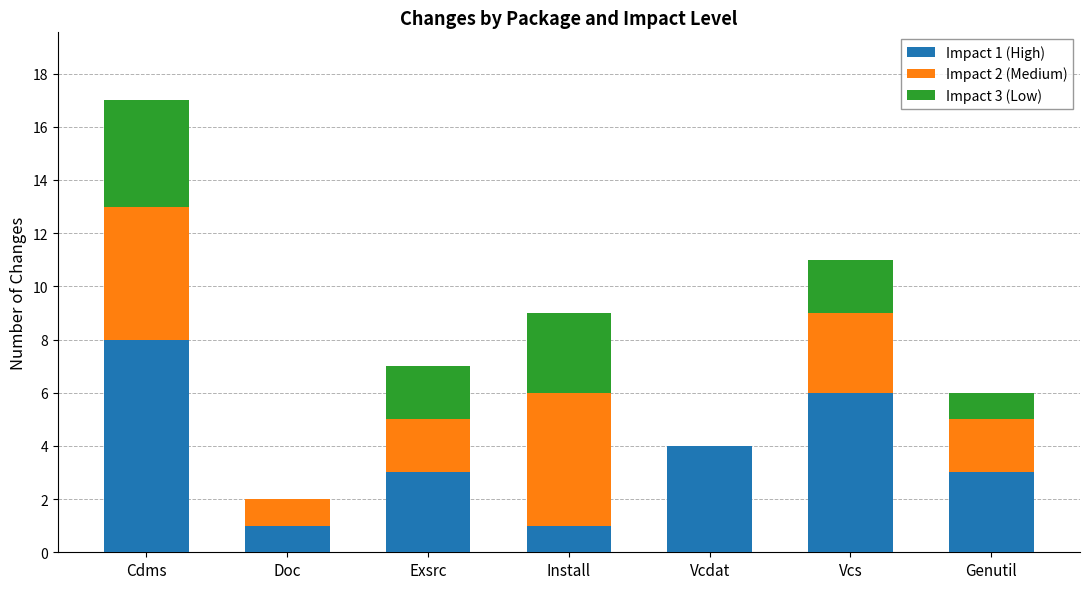

At which label does Impact 1 (High) reach its peak?

Cdms